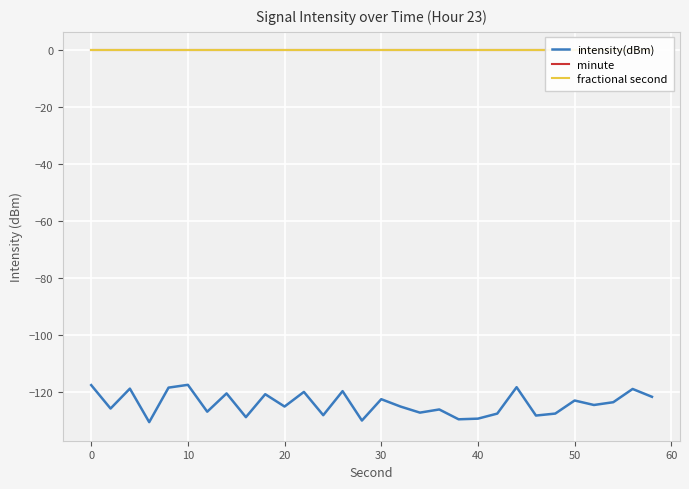

What is the lowest value of the intensity(dBm) series?

-130.6